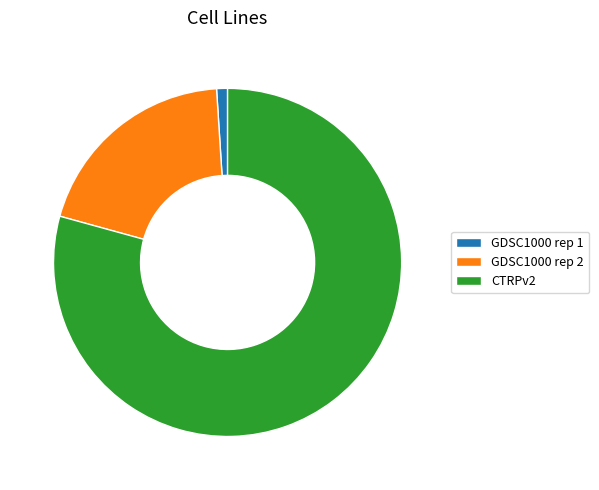

What is the ratio of the value at CTRPv2 to the value at GDSC1000 rep 2?

4.0